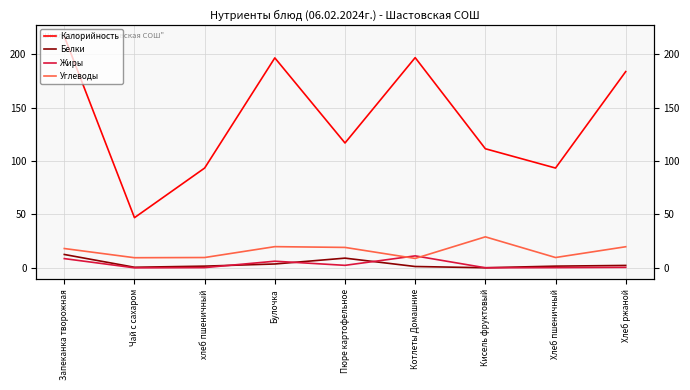

Is this an area chart (filled region under the line)?

No